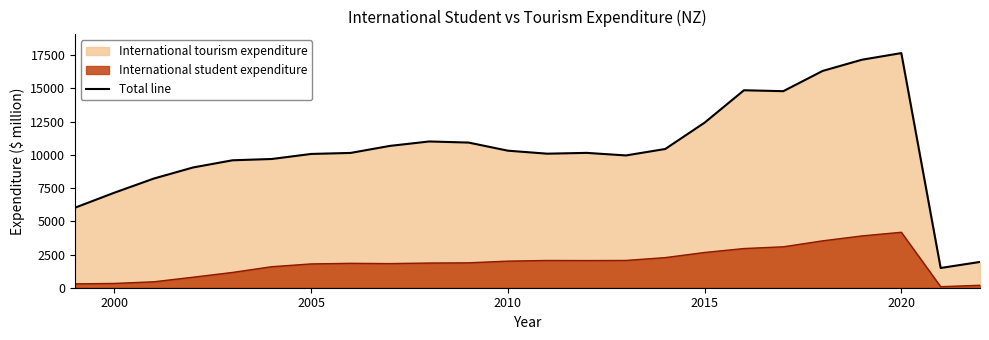

True or false: there are more than 1 points higher than both neighbors.

True